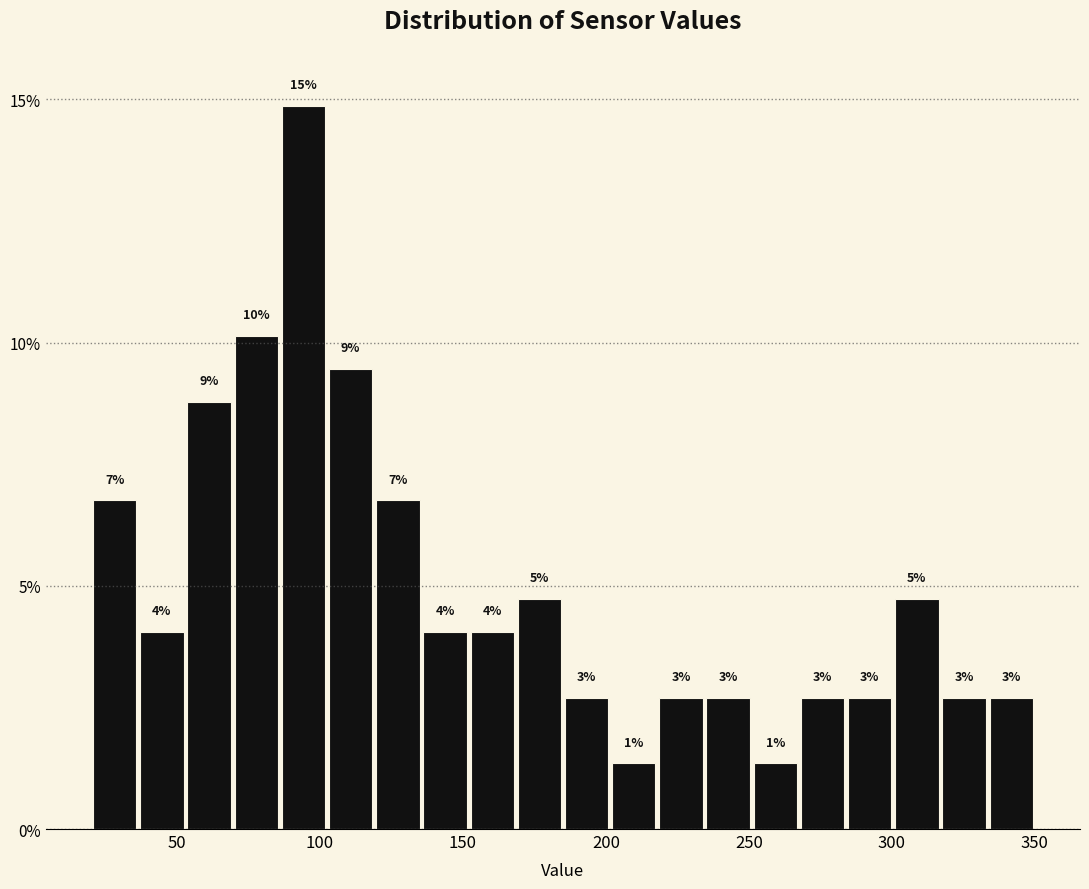

Read against the x-axis, roughly where is the centre of the tallest bar?

95